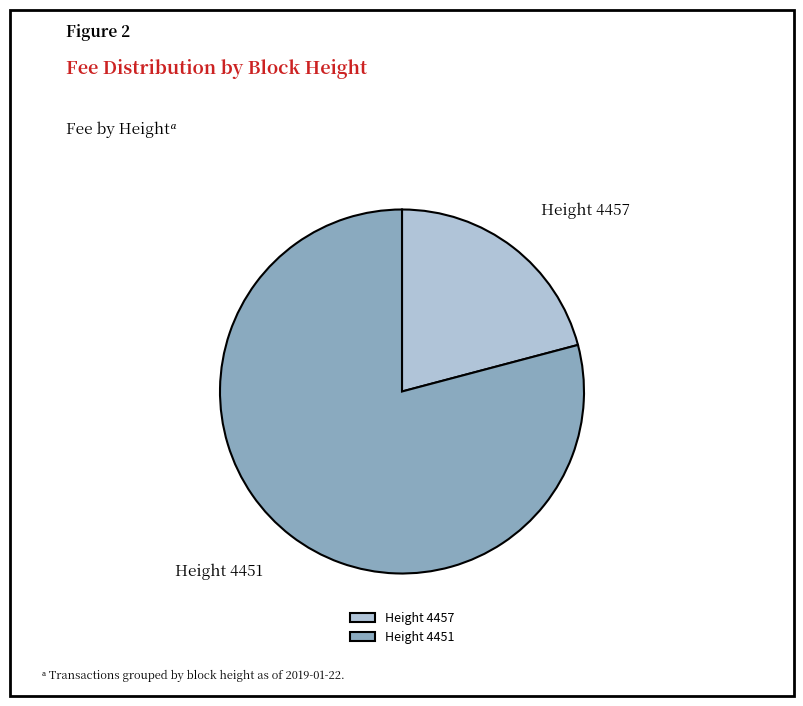

Which has a higher value, Height 4457 or Height 4451?

Height 4451